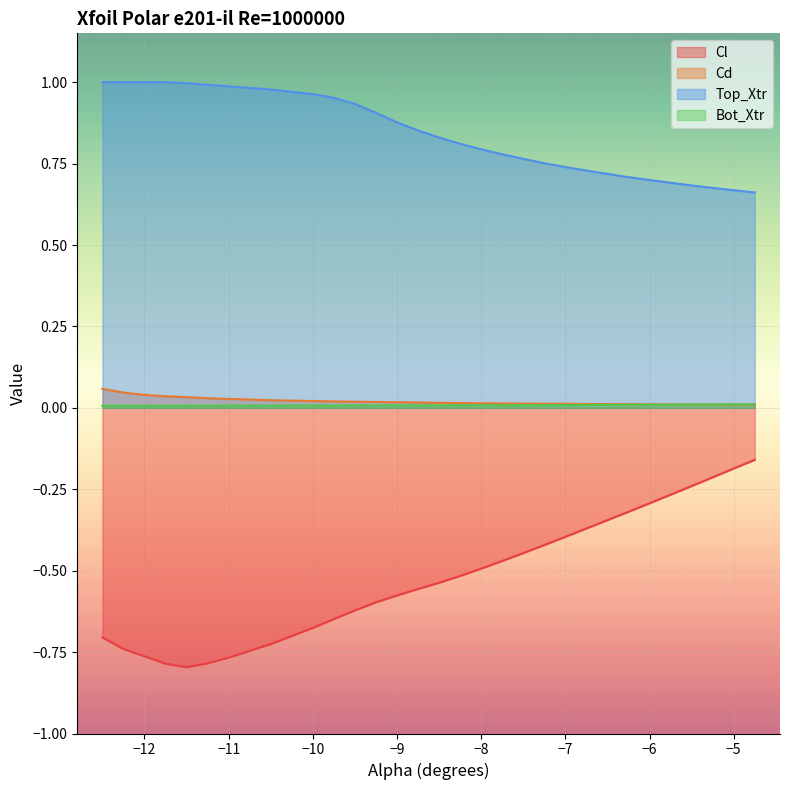

What is the smallest value displayed?

-0.8